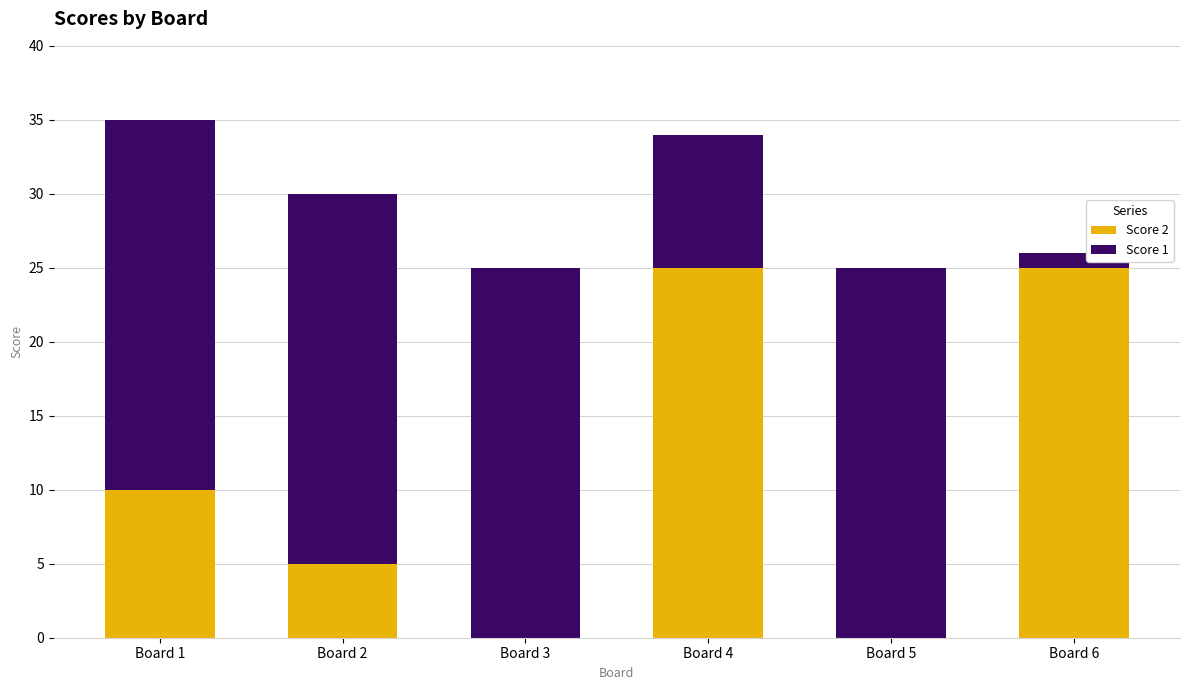

What is the highest value of the Score 2 series?

25